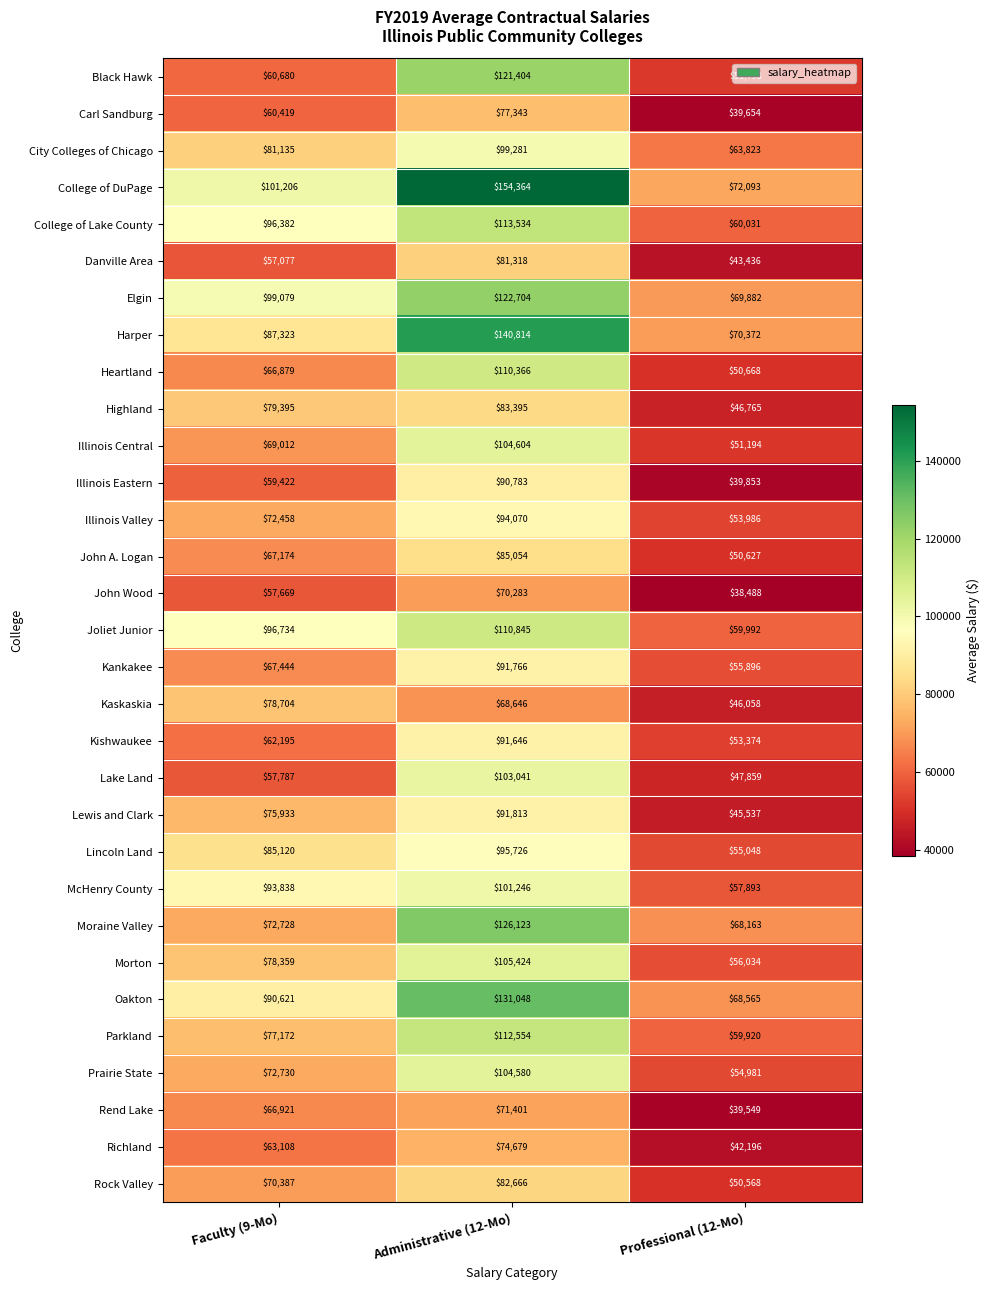

Rank the series at Faculty (9-Mo) from lowest to highest value.

Danville Area, John Wood, Lake Land, Illinois Eastern, Carl Sandburg, Black Hawk, Kishwaukee, Richland, Heartland, Rend Lake, John A. Logan, Kankakee, Illinois Central, Rock Valley, Illinois Valley, Moraine Valley, Prairie State, Lewis and Clark, Parkland, Morton, Kaskaskia, Highland, City Colleges of Chicago, Lincoln Land, Harper, Oakton, McHenry County, College of Lake County, Joliet Junior, Elgin, College of DuPage